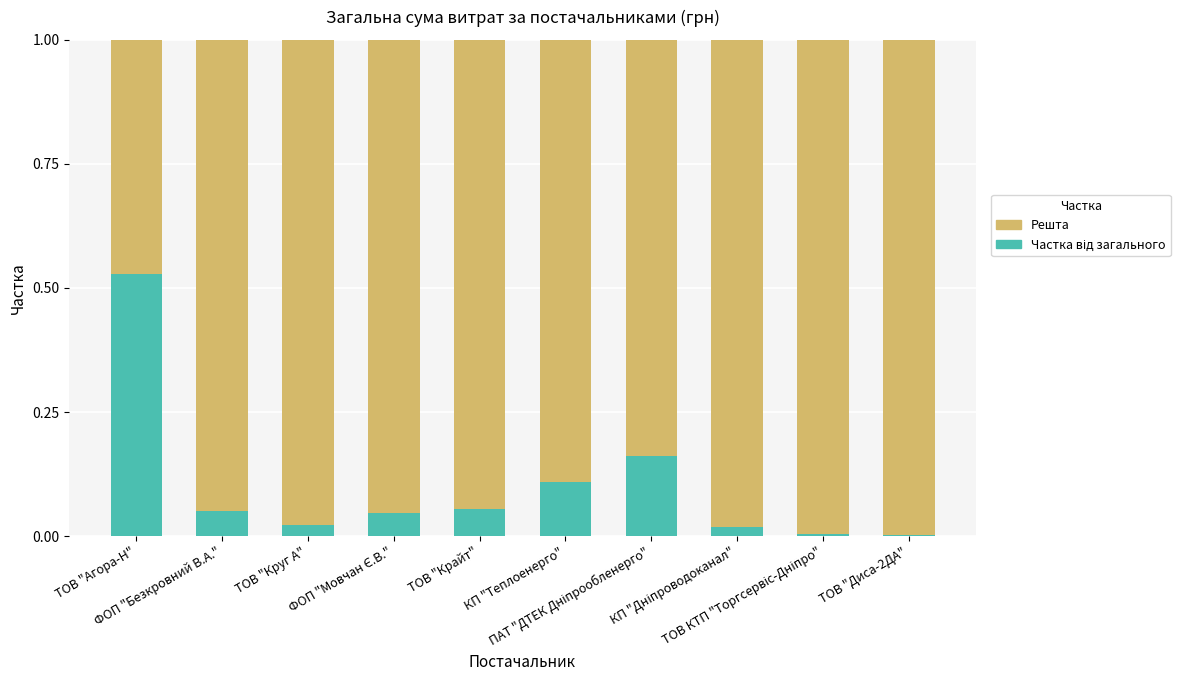

Rank the categories by Частка від загального value from lowest to highest.

ТОВ "Диса-2ДА", ТОВ КТП "Торгсервіс-Дніпро", КП "Дніпроводоканал", ТОВ "Круг А", ФОП "Мовчан Є.В.", ФОП "Безкровний В.А.", ТОВ "Крайт", КП "Теплоенерго", ПАТ "ДТЕК Дніпрообленерго", ТОВ "Агора-Н"